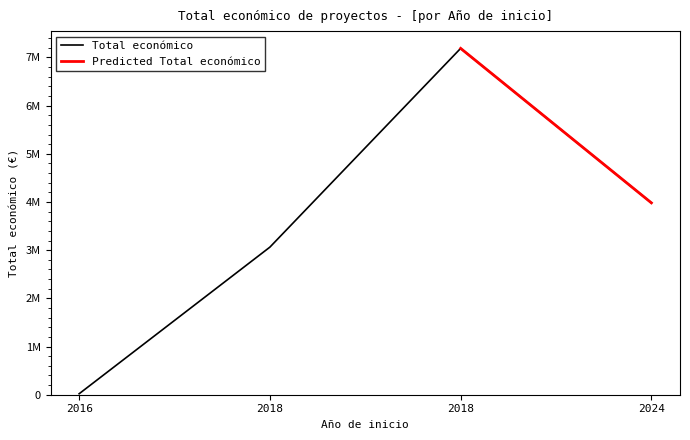

Does the chart display data point markers on the line(s)?

No